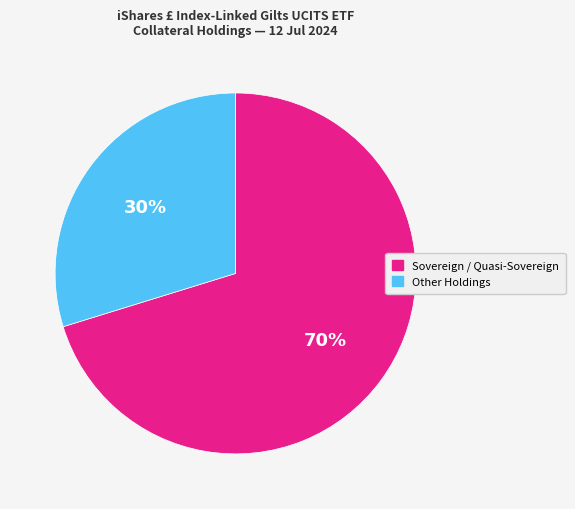

Is there any slice that represents more than half of the pie?

Yes